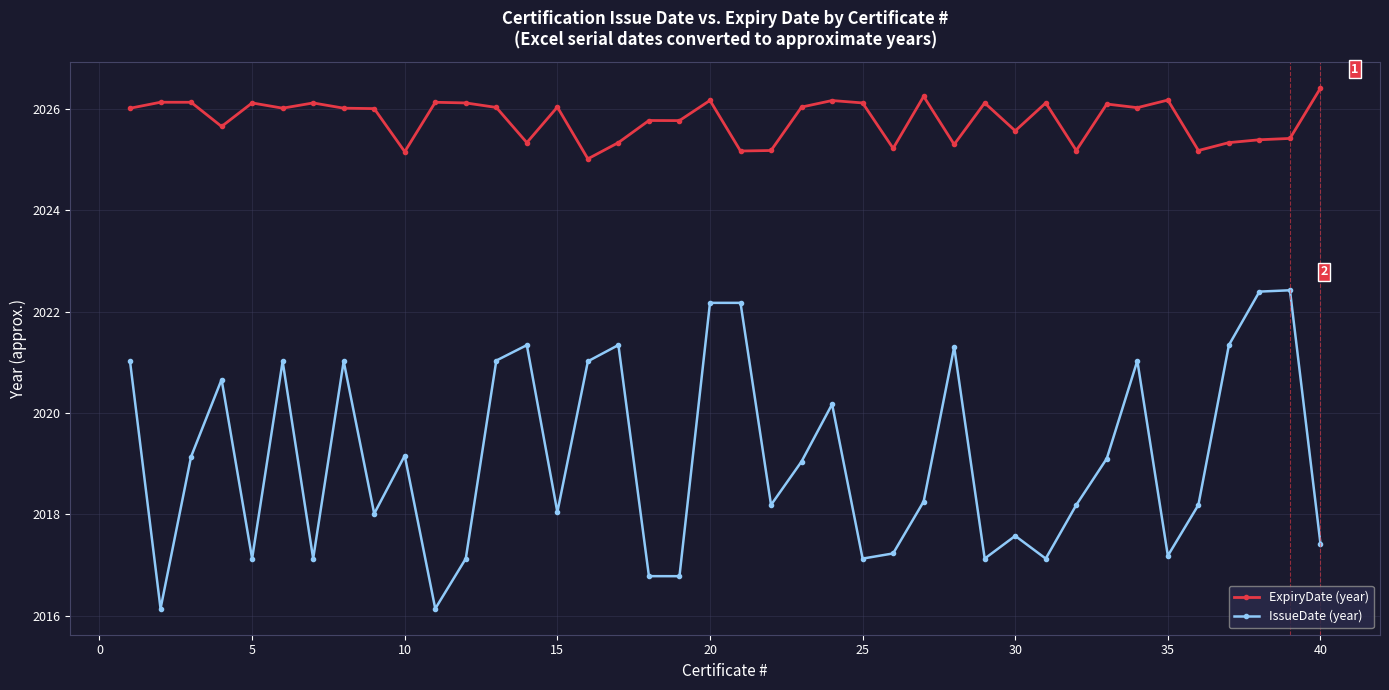

Which series has the largest total across all categories?

ExpiryDate (year)